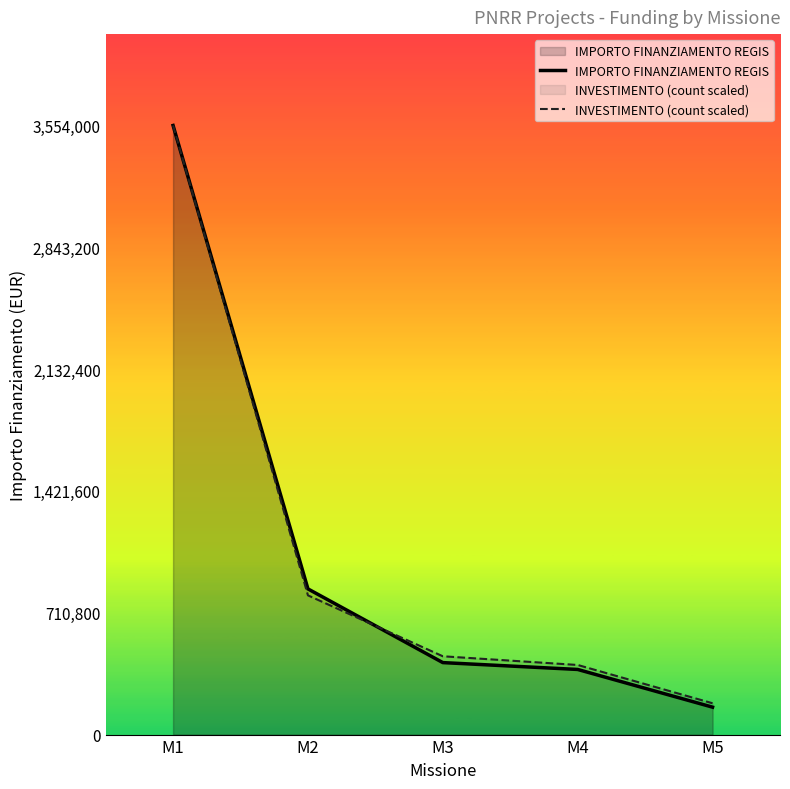

Rank the series by their average value, from highest to lowest.

INVESTIMENTO (count scaled), IMPORTO FINANZIAMENTO REGIS